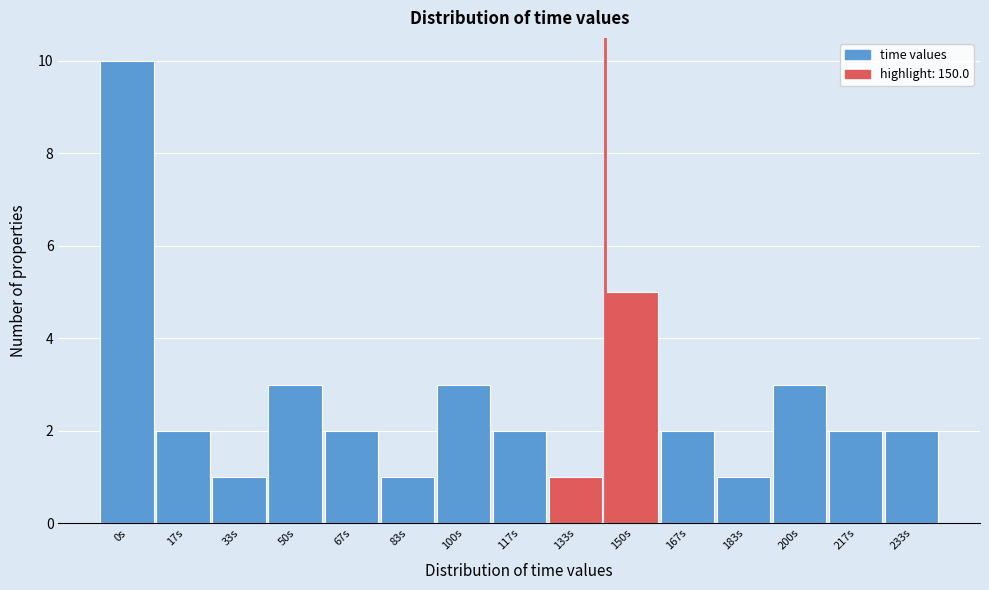

Reading left to right, list all the values displayed in this chart.

10	2	1	3	2	1	3	2	1	5	2	1	3	2	2